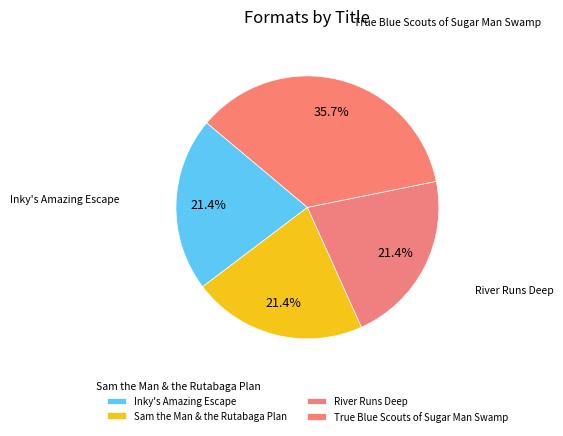

How many segments does this pie chart have?

4